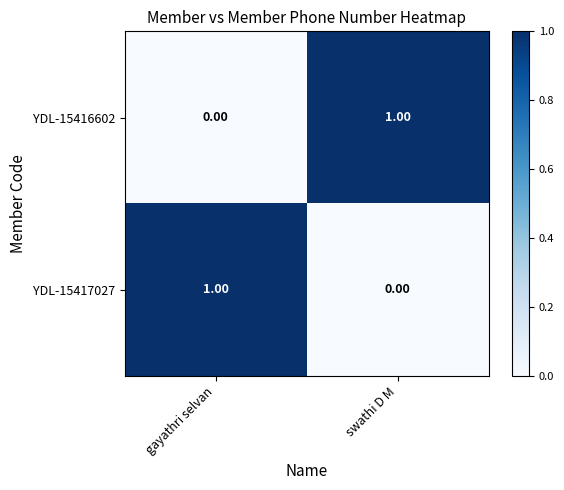

Rank the categories by YDL-15417027 value from lowest to highest.

swathi D M, gayathri selvan